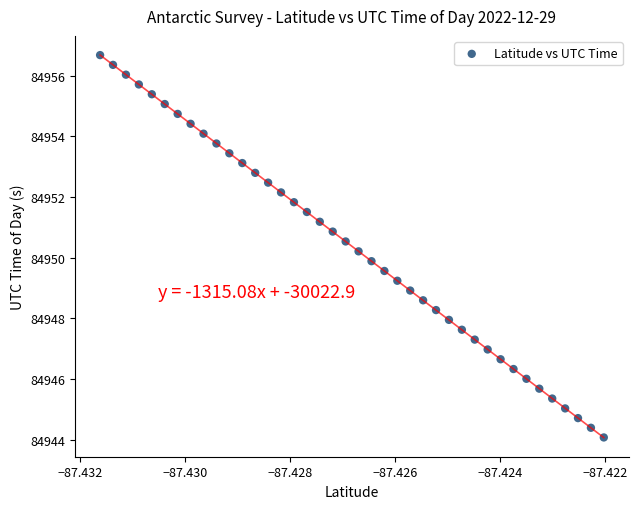

What is the range of Y values (max minus min)?

12.6